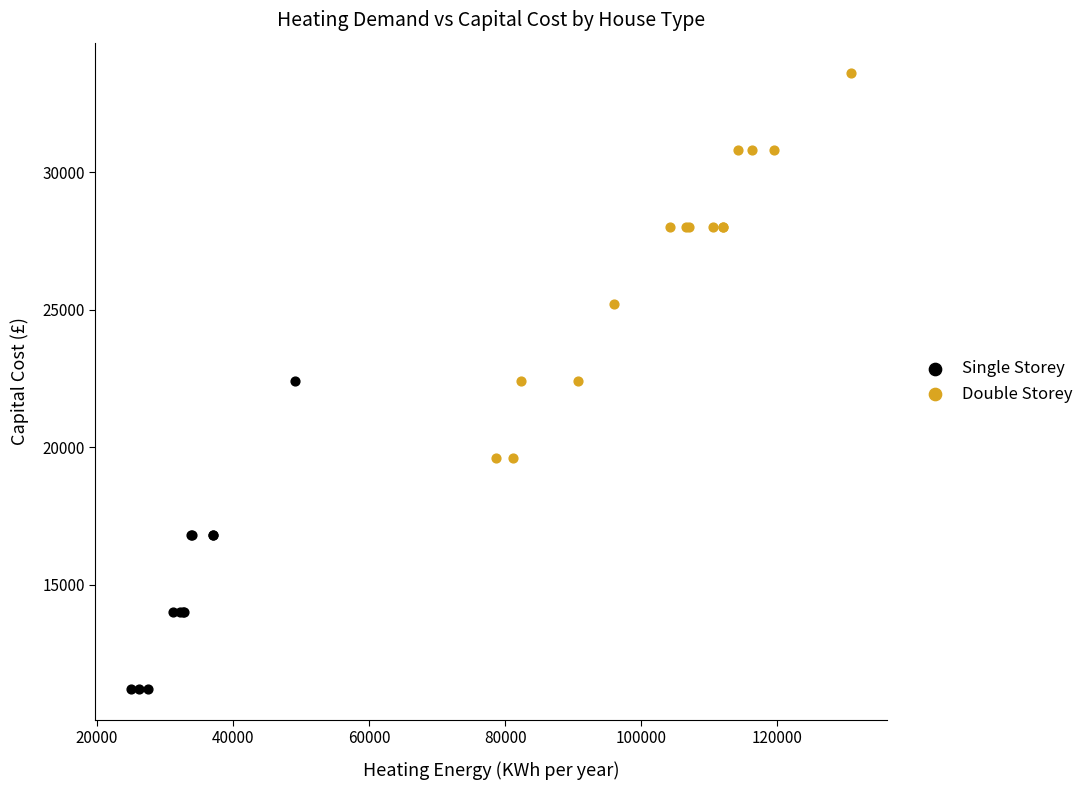

Which series contains the highest Y value?

Double Storey